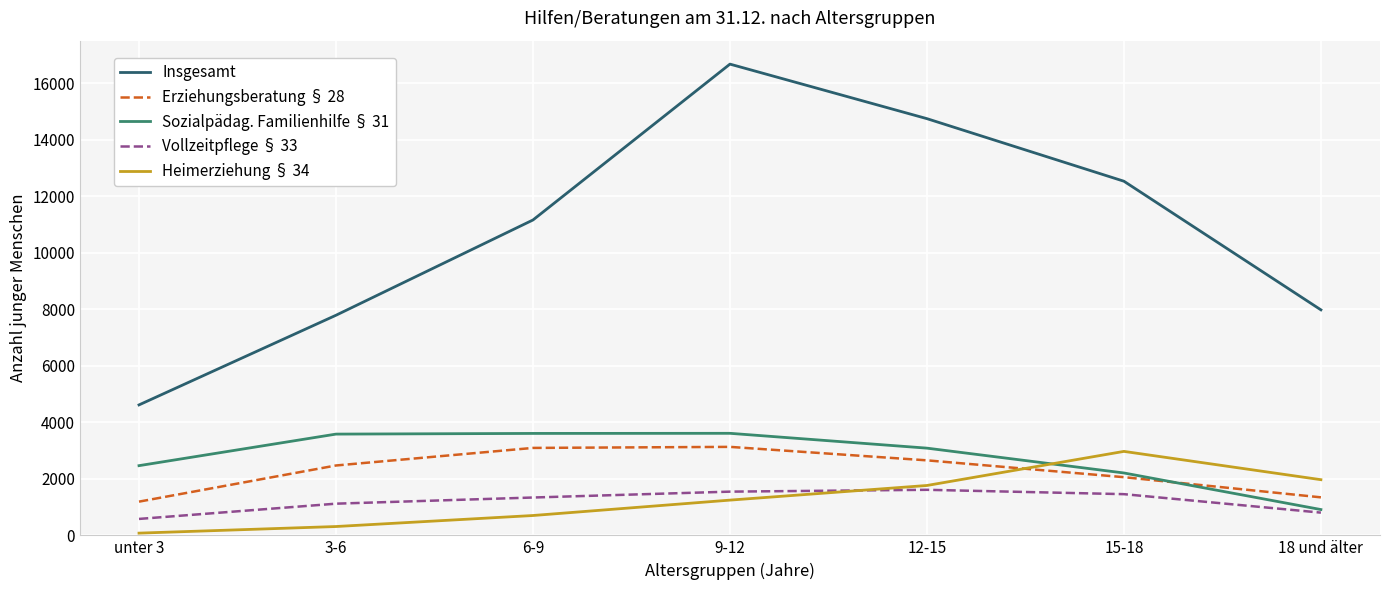

Rank the series at 15-18 from highest to lowest value.

Insgesamt, Heimerziehung § 34, Sozialpädag. Familienhilfe § 31, Erziehungsberatung § 28, Vollzeitpflege § 33